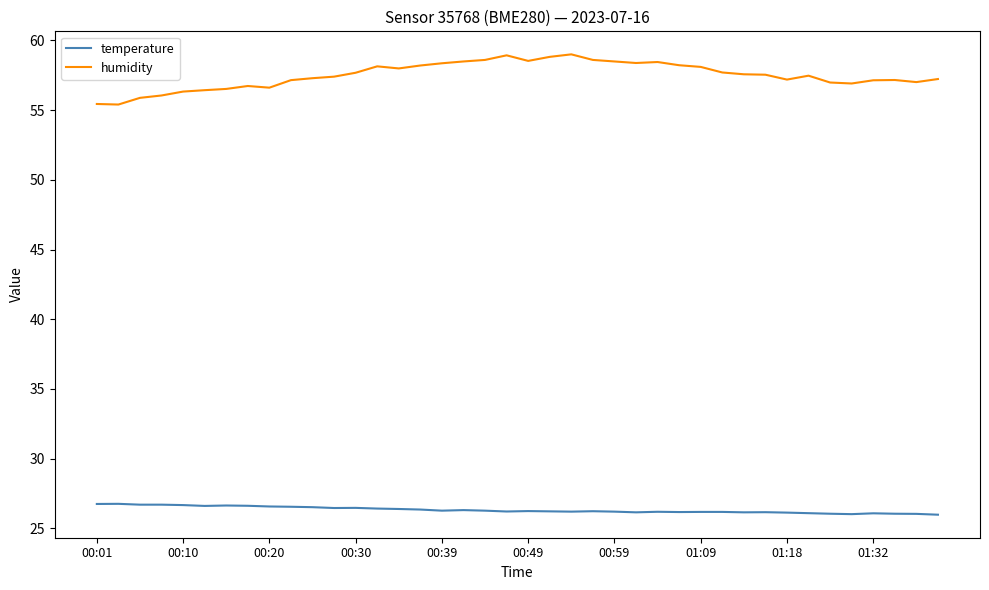

True or false: humidity and temperature intersect in this chart.

False